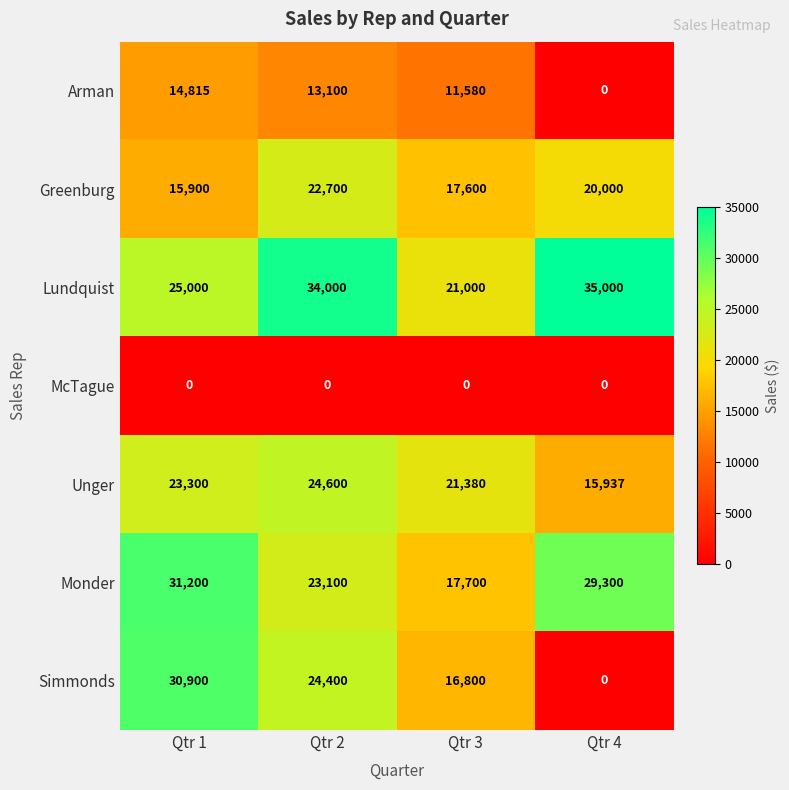

What is the difference between the maximum and minimum values in the Unger series?

8663